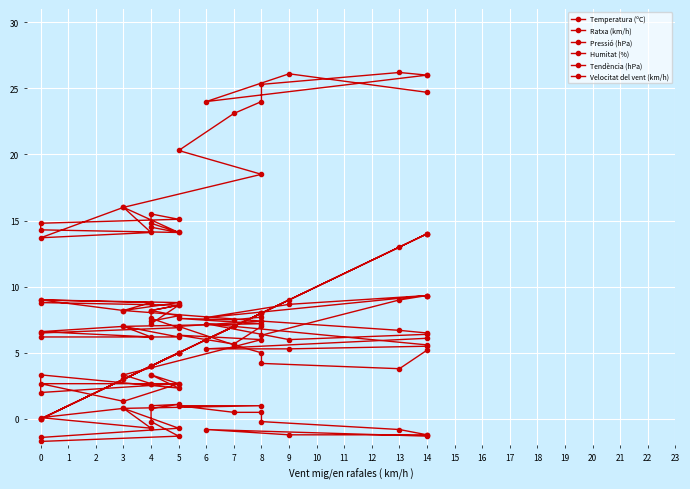

How many data points in Velocitat del vent (km/h) are above 5?

10